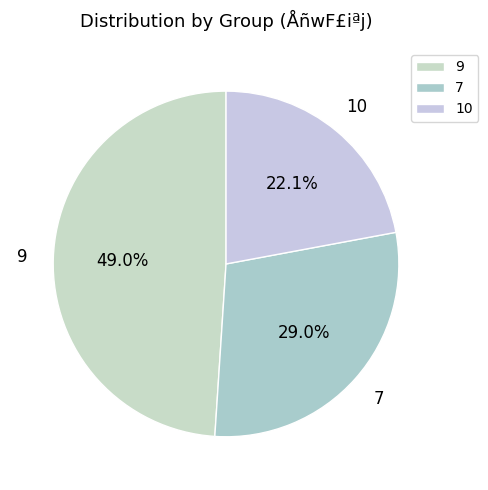

Rank the categories by value from highest to lowest.

9, 7, 10